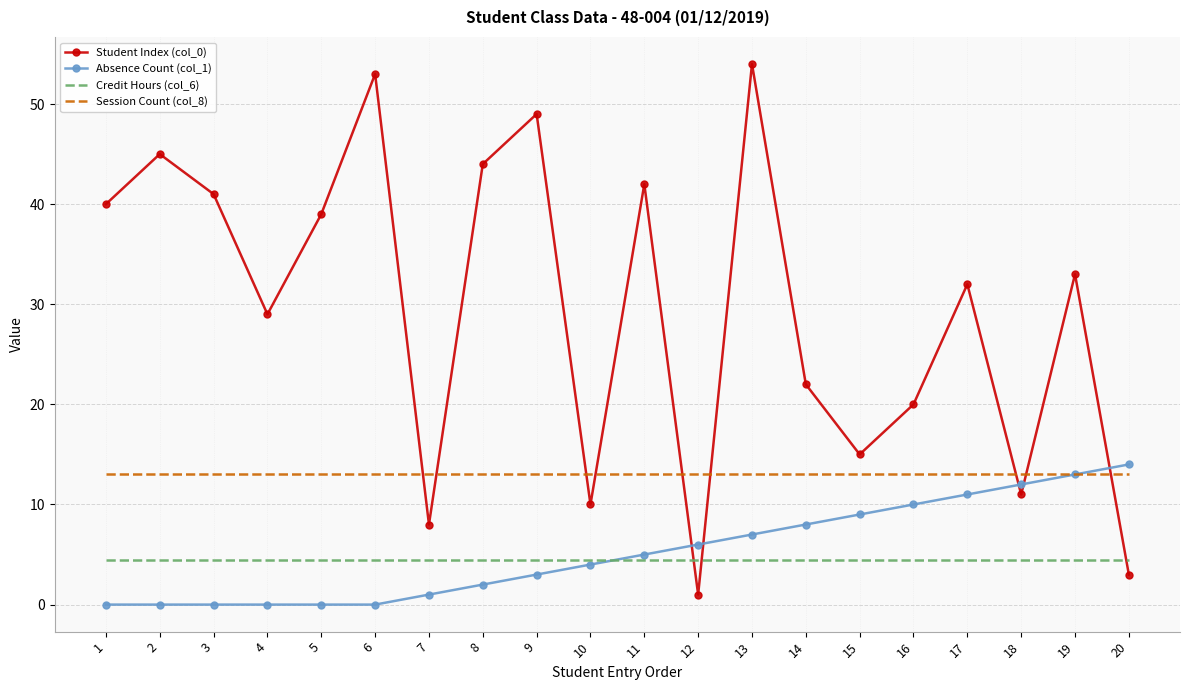

What is the greatest value displayed?

54.0